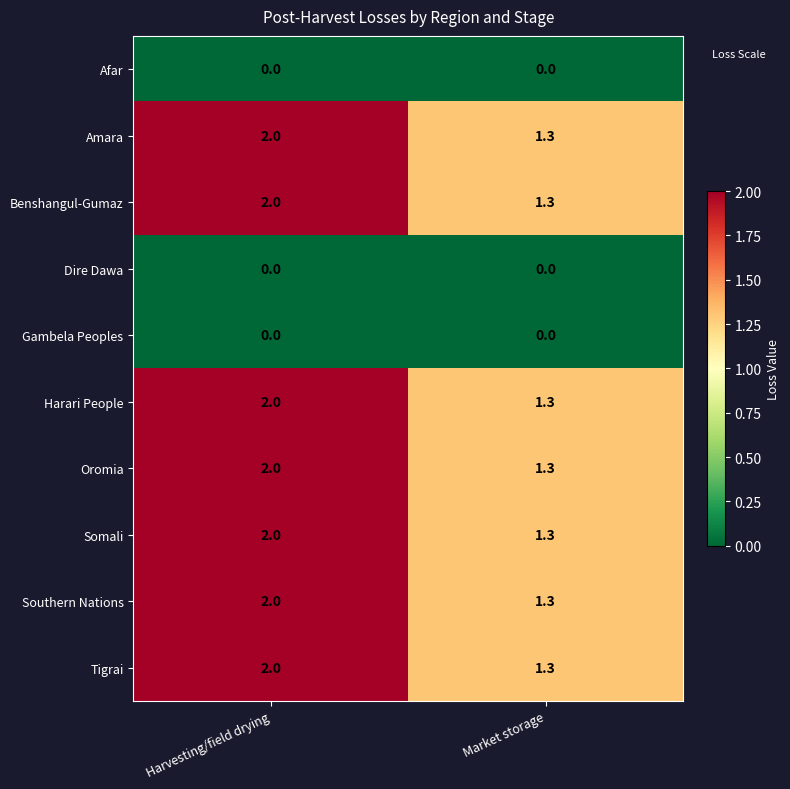

Reading left to right, what are all the values shown in this chart?

Afar: Harvesting/field drying=0.0	Market storage=0.0
Amara: Harvesting/field drying=2.0	Market storage=1.3
Benshangul-Gumaz: Harvesting/field drying=2.0	Market storage=1.3
Dire Dawa: Harvesting/field drying=0.0	Market storage=0.0
Gambela Peoples: Harvesting/field drying=0.0	Market storage=0.0
Harari People: Harvesting/field drying=2.0	Market storage=1.3
Oromia: Harvesting/field drying=2.0	Market storage=1.3
Somali: Harvesting/field drying=2.0	Market storage=1.3
Southern Nations: Harvesting/field drying=2.0	Market storage=1.3
Tigrai: Harvesting/field drying=2.0	Market storage=1.3